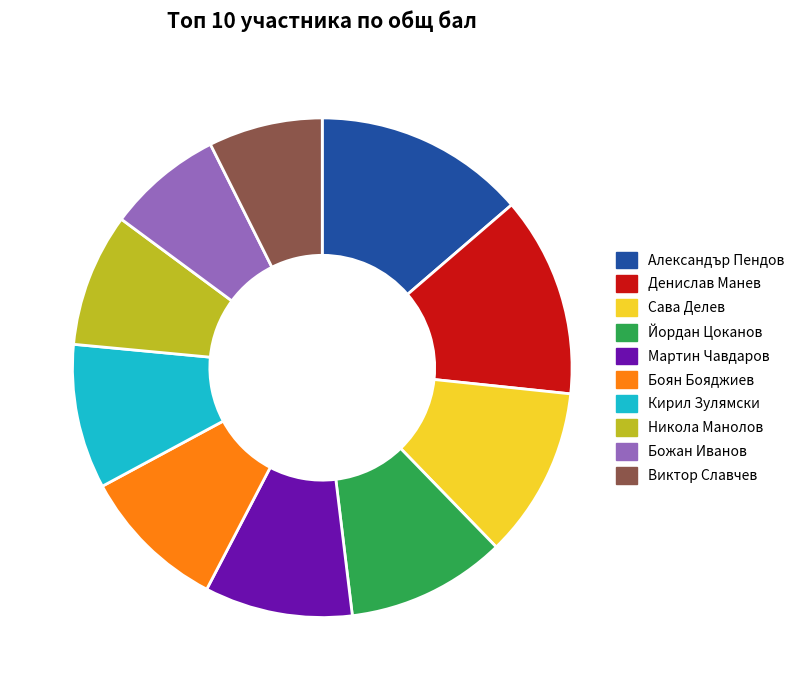

True or false: Виктор Славчев accounts for 1% of the total.

False